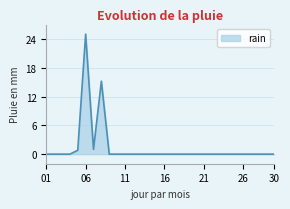

Does the chart have visible grid lines?

Yes